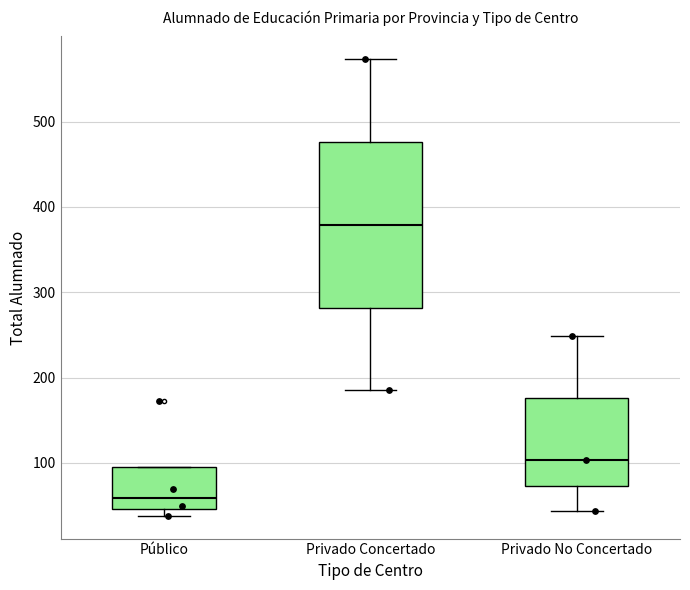

Where does the median line of the box for Privado Concertado sit on the y-axis? The values are not printed on the chart, so give them approximately, as read against the axis.

380